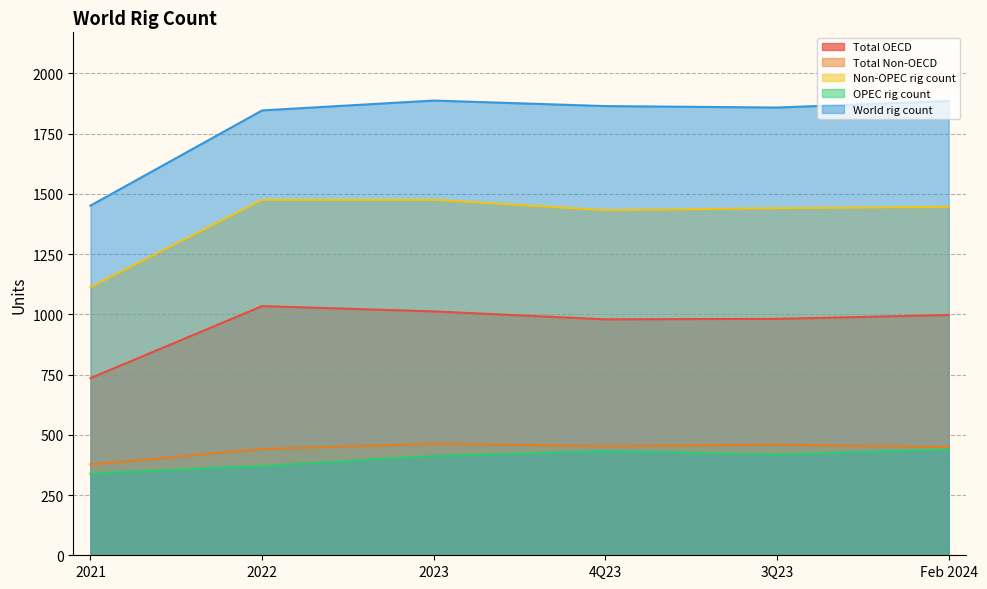

How many values in the Non-OPEC rig count series exceed 1446?

2